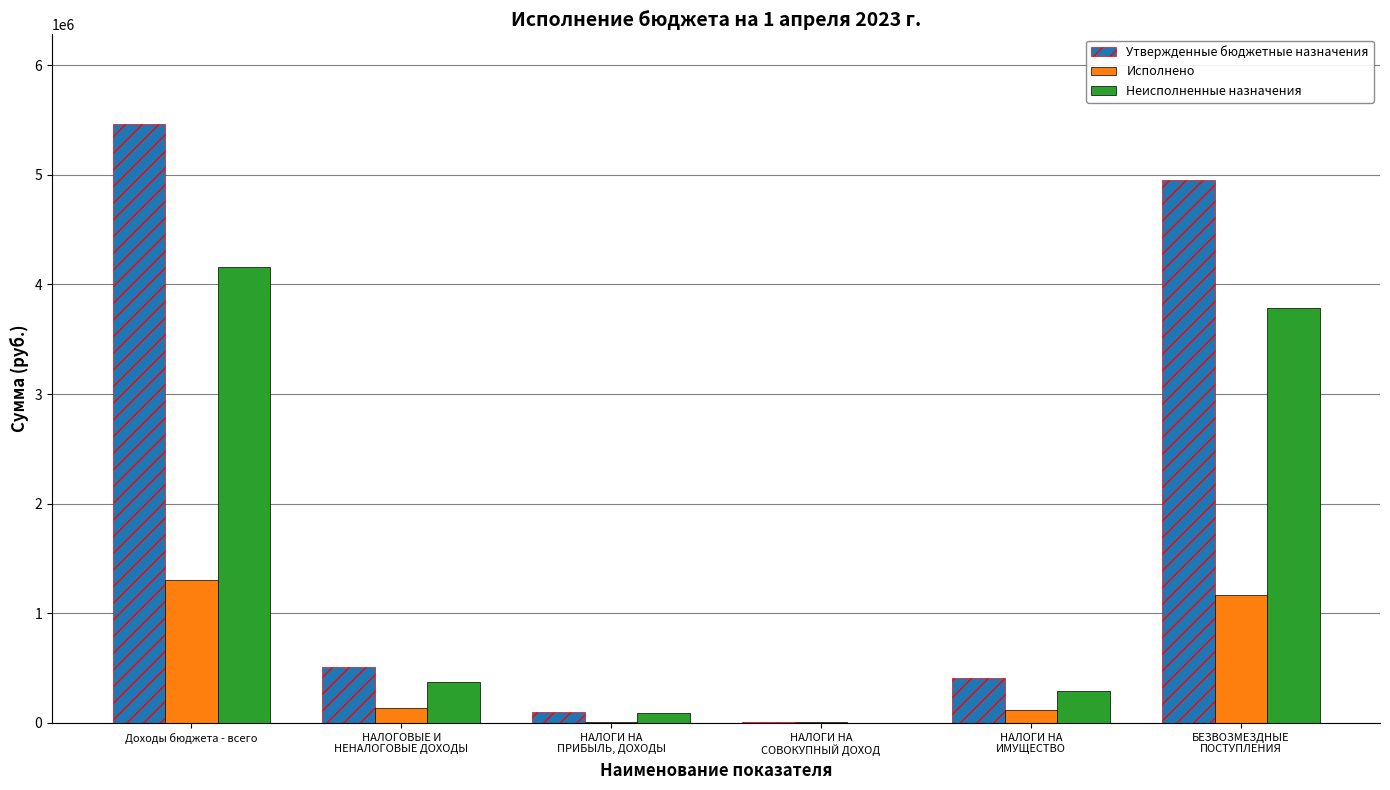

At which category is the sum across all series the highest?

Доходы бюджета - всего